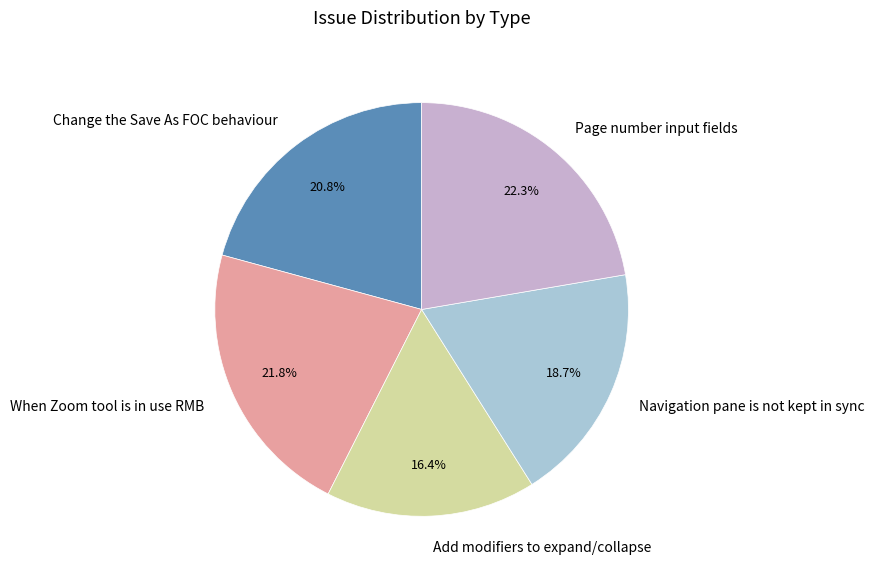

How much of the chart is everything except Change the Save As FOC behaviour?

79.2%